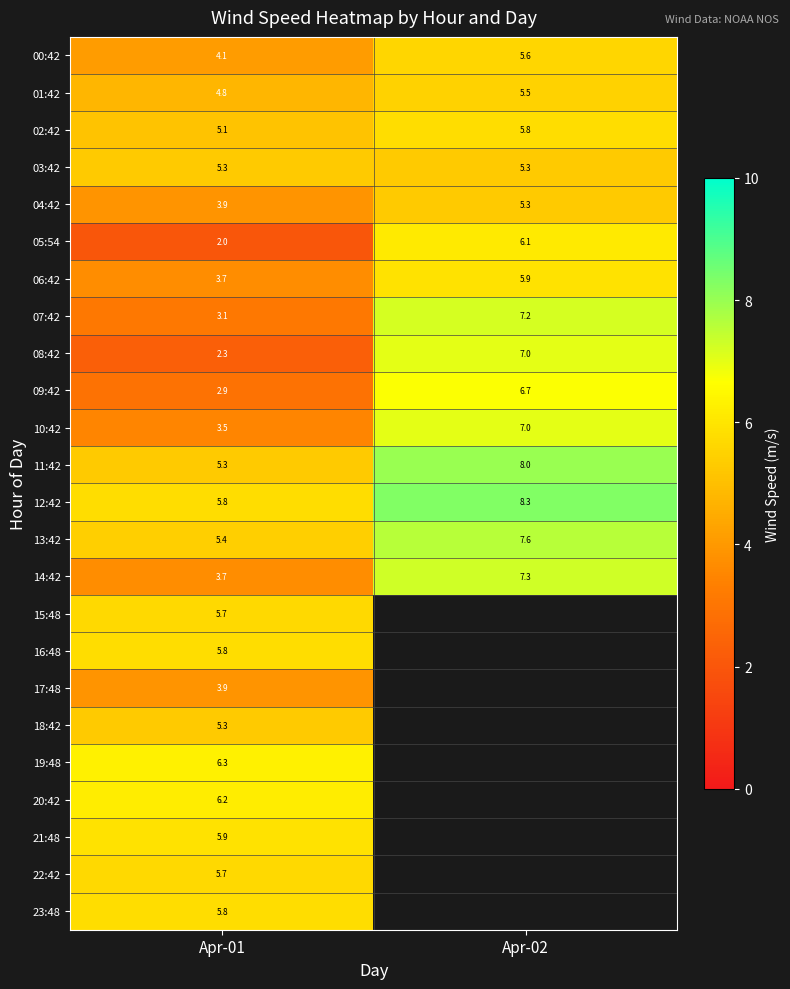

At which label does 02:42 reach its peak?

Apr-02